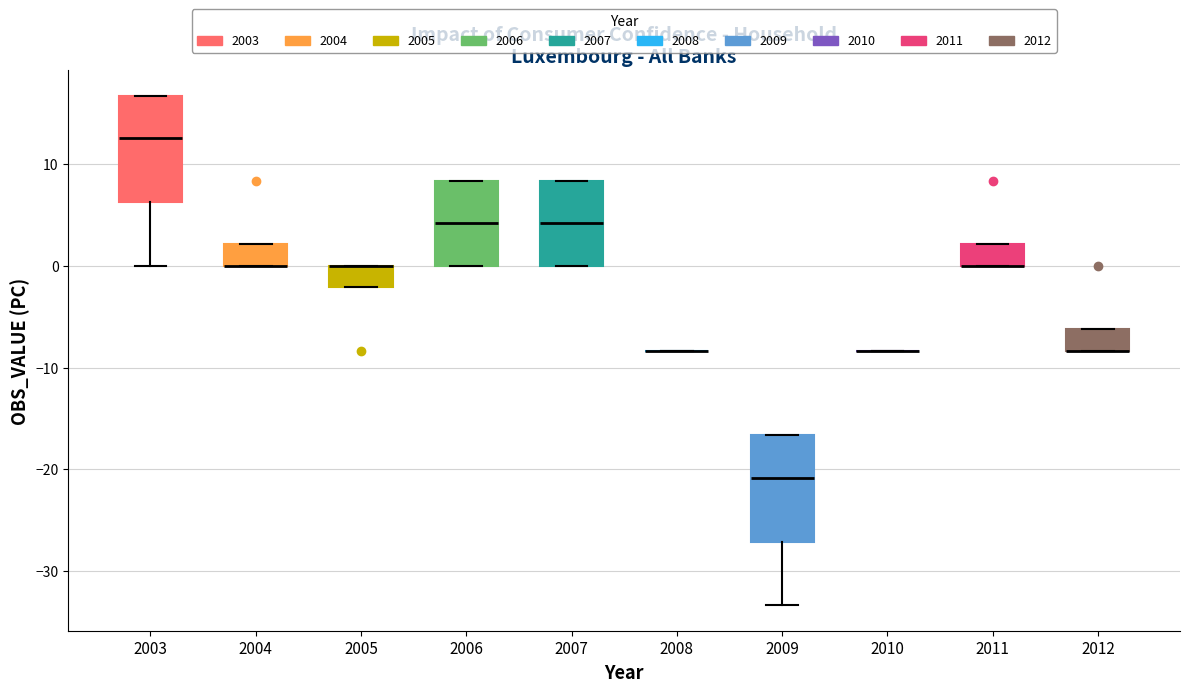

Reading left to right, read every box against the y-axis: the position of its median line, the range the box covers, and the ends of its whiskers. The values are not printed on the chart, so give them approximately, as read against the axis.

2003: median 12, box 6 to 17, whiskers 0 to 17
2004: median 0 (drawn on the box's lower edge), box 0 to 2, whiskers 0 to 2
2005: median 0 (drawn on the box's upper edge), box -2 to 0, whiskers -2 to 0
2006: median 4, box 0 to 8, whiskers 0 to 8
2007: median 4, box 0 to 8, whiskers 0 to 8
2008: box collapsed to a line at -8, whiskers -8 to -8
2009: median -21, box -27 to -17, whiskers -33 to -17
2010: box collapsed to a line at -8, whiskers -8 to -8
2011: median 0 (drawn on the box's lower edge), box 0 to 2, whiskers 0 to 2
2012: median -8 (drawn on the box's lower edge), box -8 to -6, whiskers -8 to -6